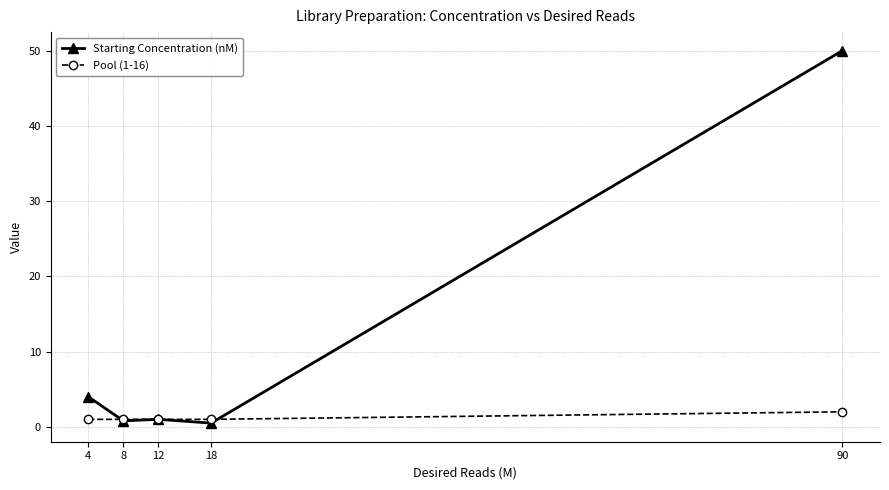

How many series are shown in this chart?

2